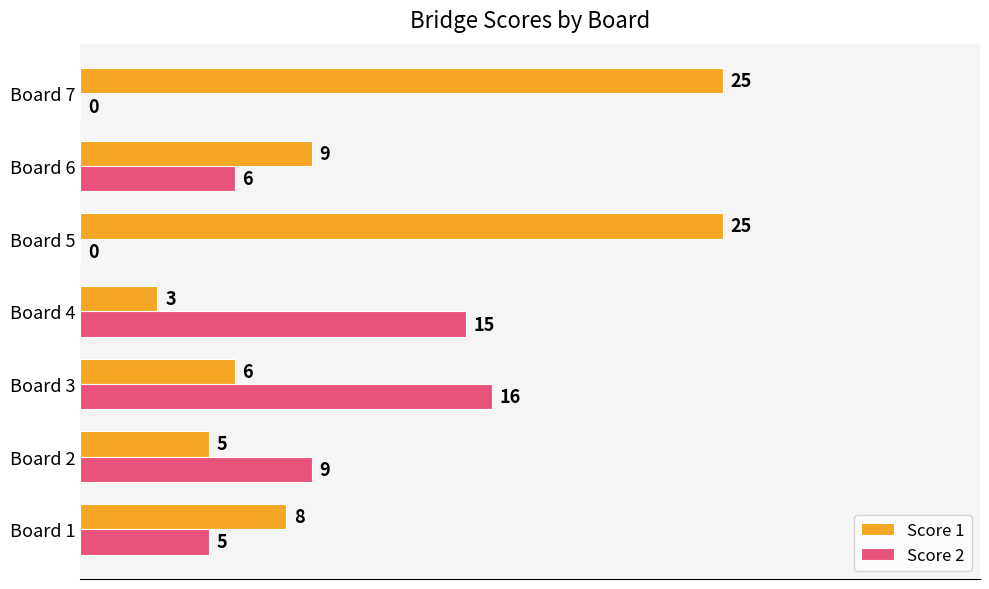

What is the approximate value of Score 2 at Board 4, to the nearest 10?

20